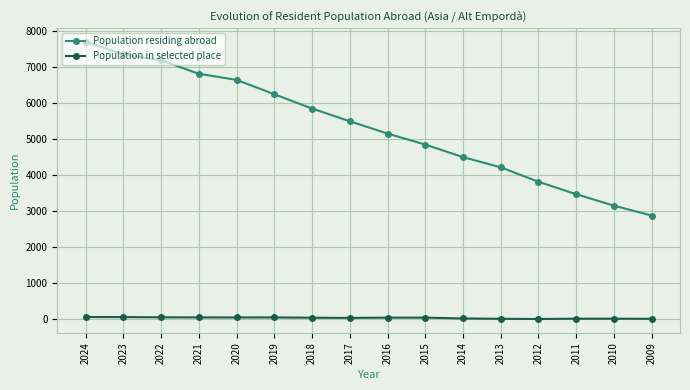

List the series in order of their peak value, lowest first.

Population in selected place, Population residing abroad